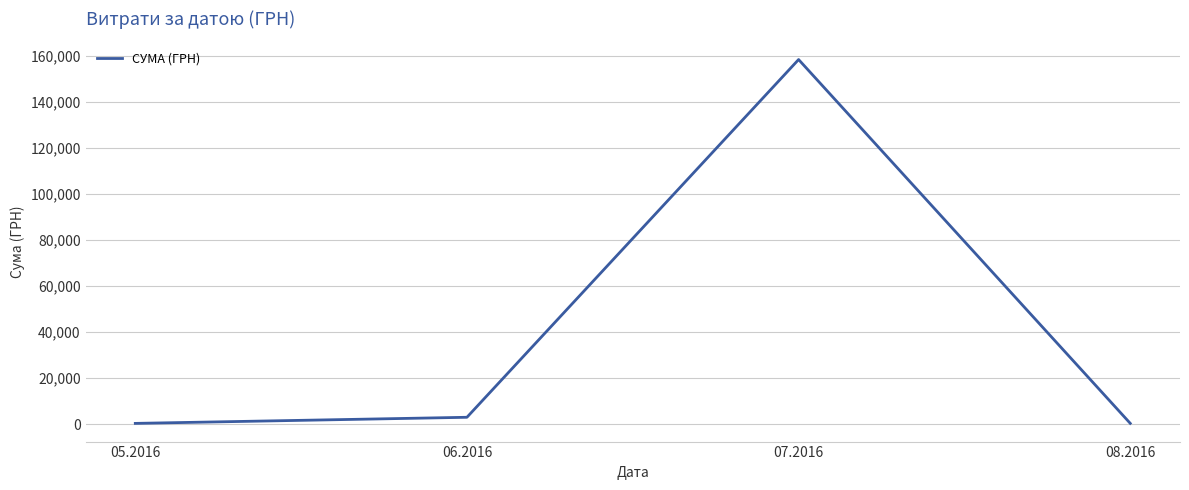

What is the greatest value displayed?

158401.6